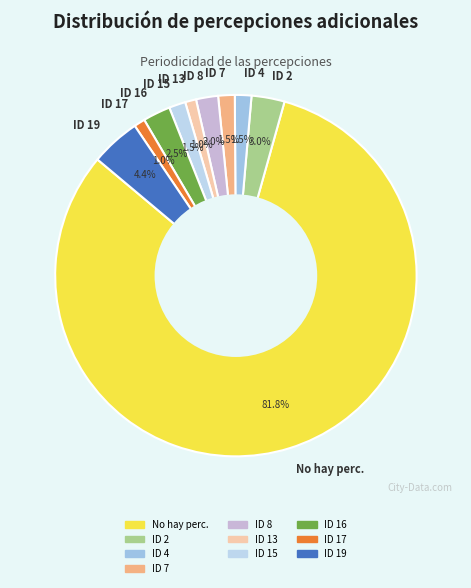

Approximately how many times larger is the value at ID 13 compared to ID 16?

0.4